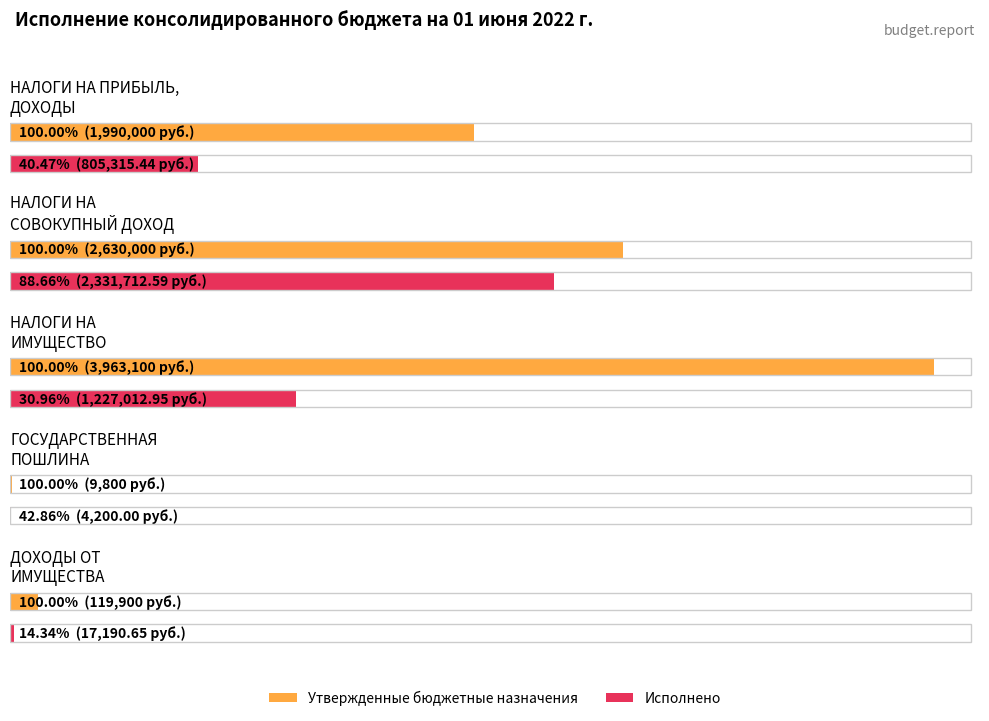

Which series changed the most between НАЛОГИ НА
СОВОКУПНЫЙ ДОХОД and ДОХОДЫ ОТ
ИМУЩЕСТВА?

Утвержденные бюджетные назначения